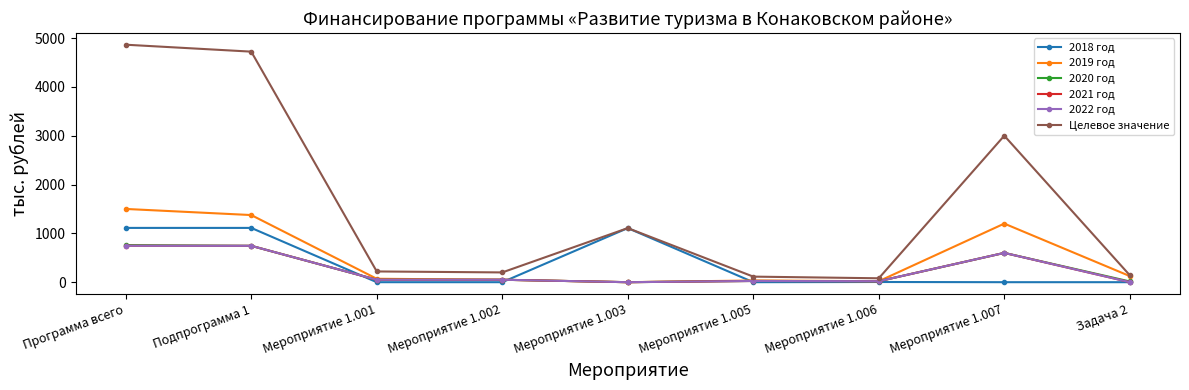

Which category has the lowest value in the 2019 год series?

Мероприятие 1.003